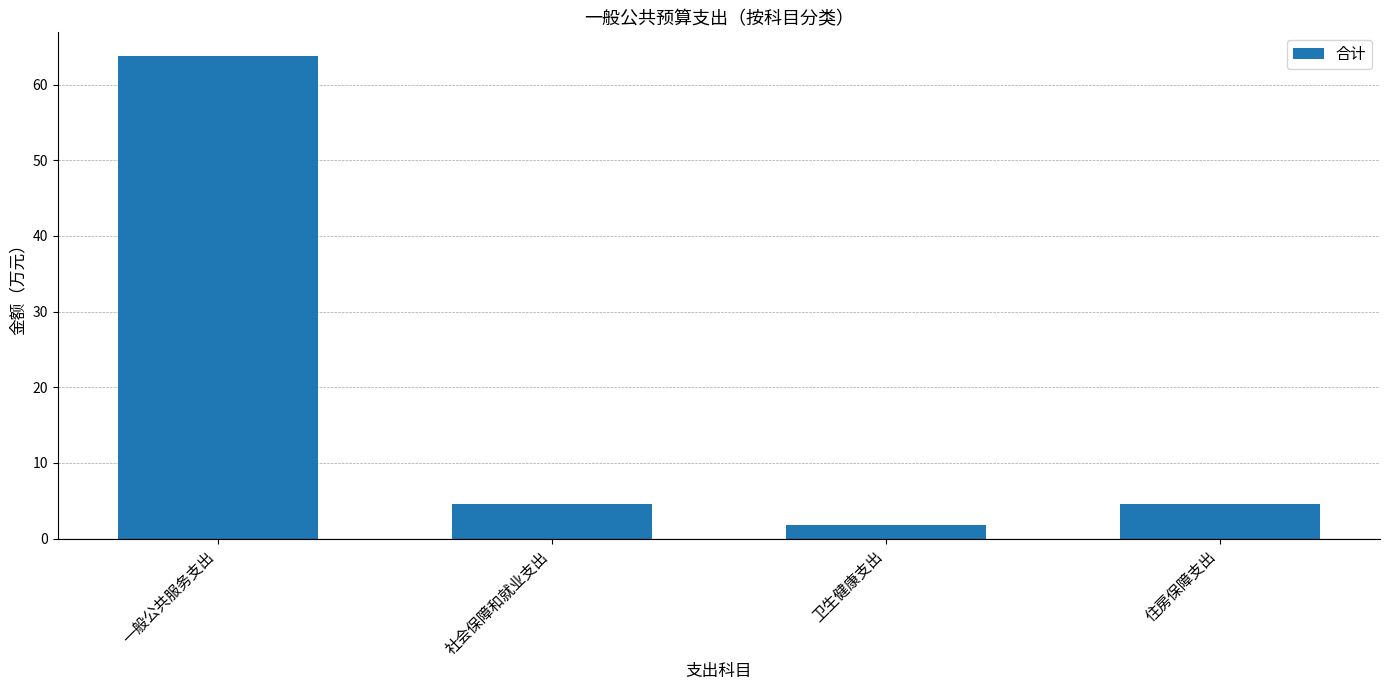

Which label corresponds to the smallest value in the chart?

卫生健康支出